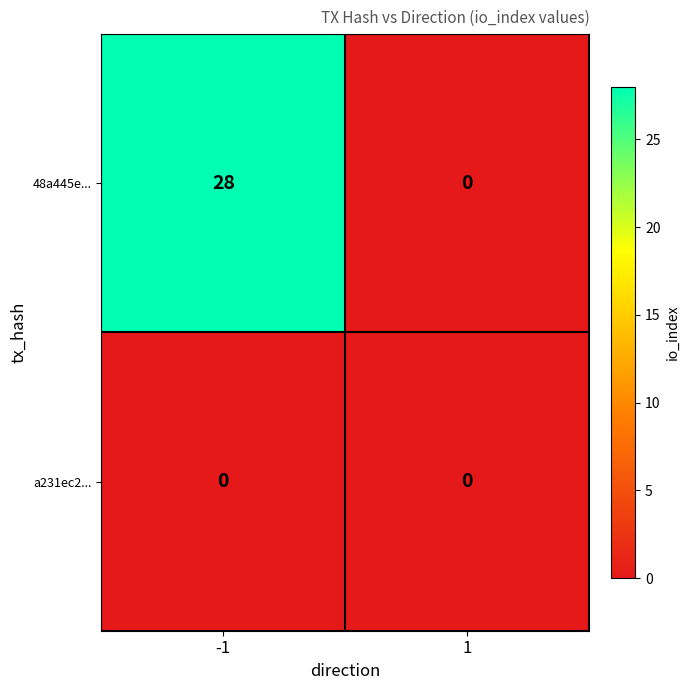

At which category is the sum across all series the highest?

-1